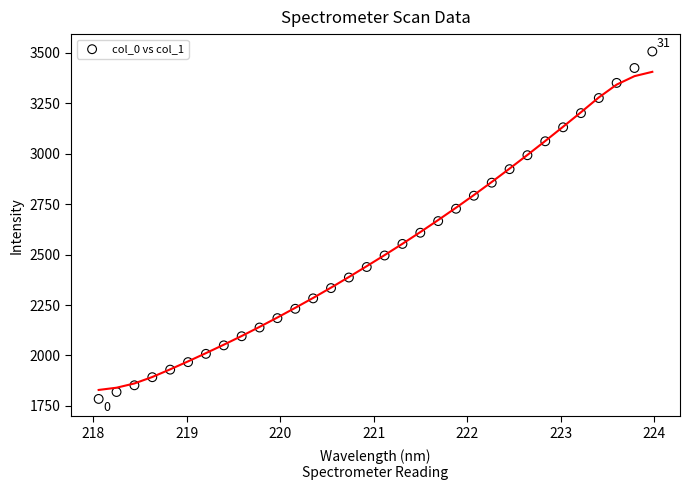

What is the range of Y values (max minus min)?

1722.7